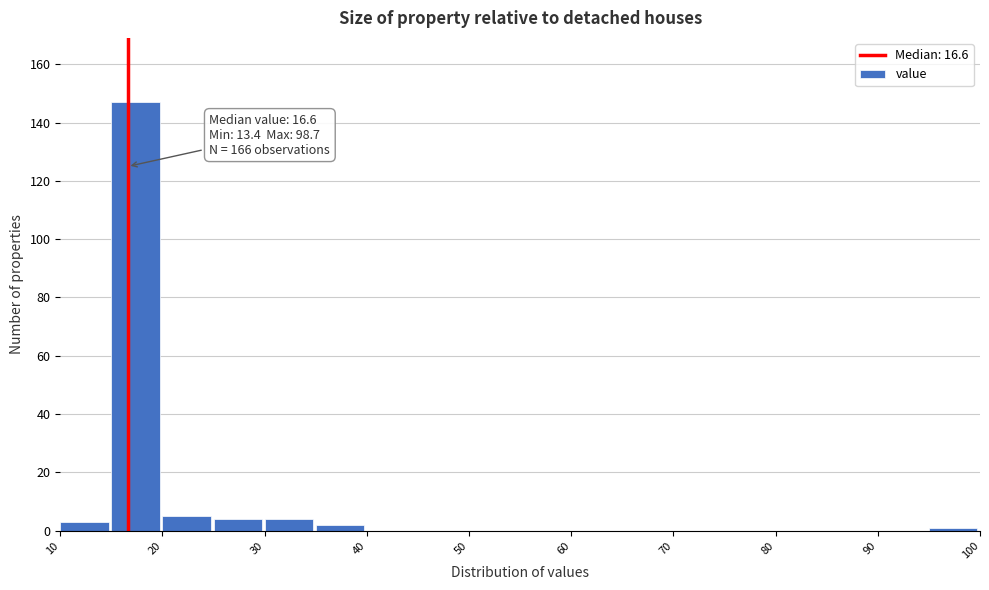

Over which range of the x-axis is the bar tallest?

15 to 20